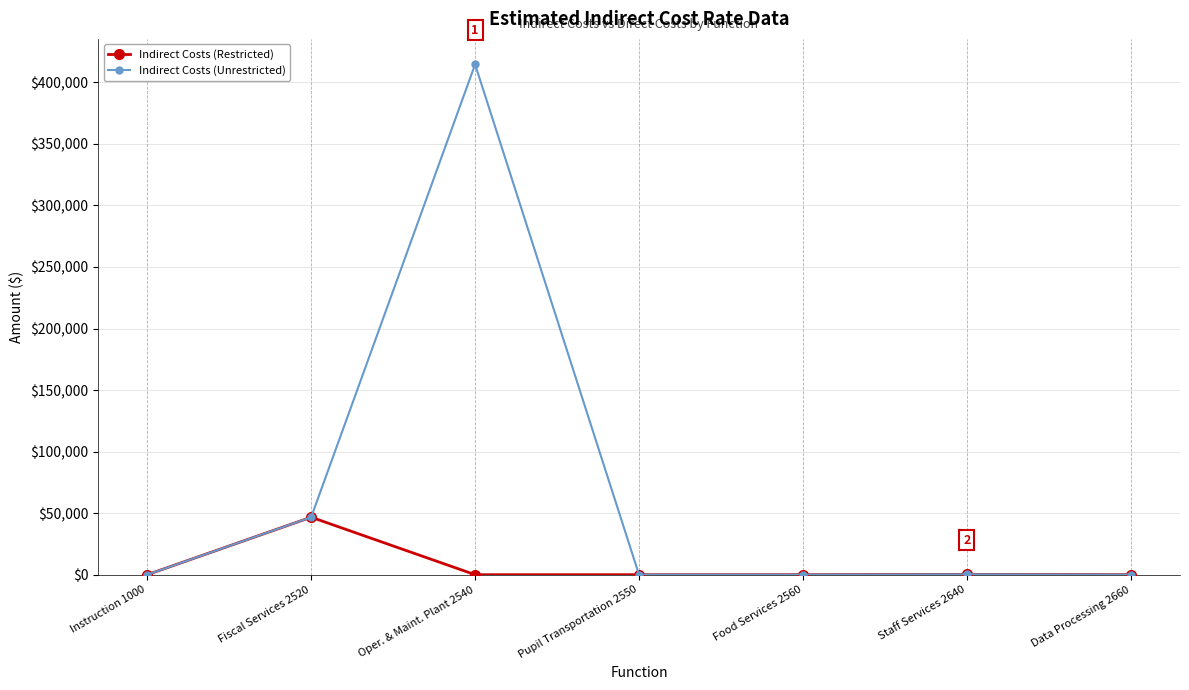

Rank the series by their average value, from highest to lowest.

Indirect Costs (Unrestricted), Indirect Costs (Restricted)